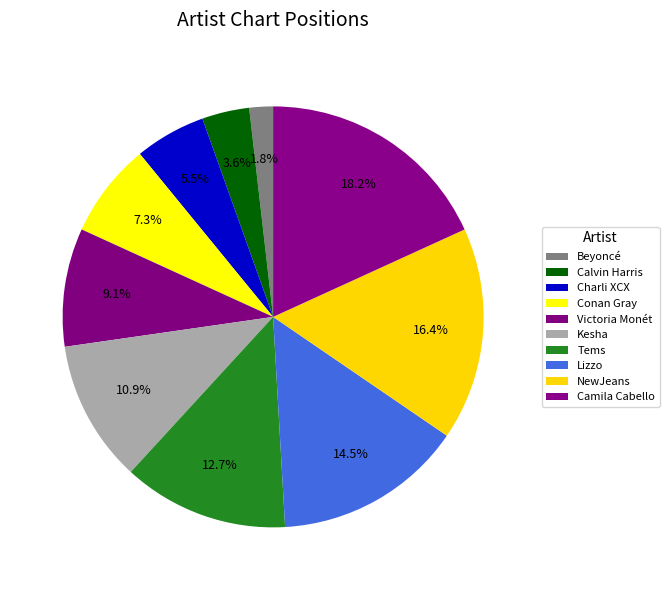

How many slices are in this pie chart?

10